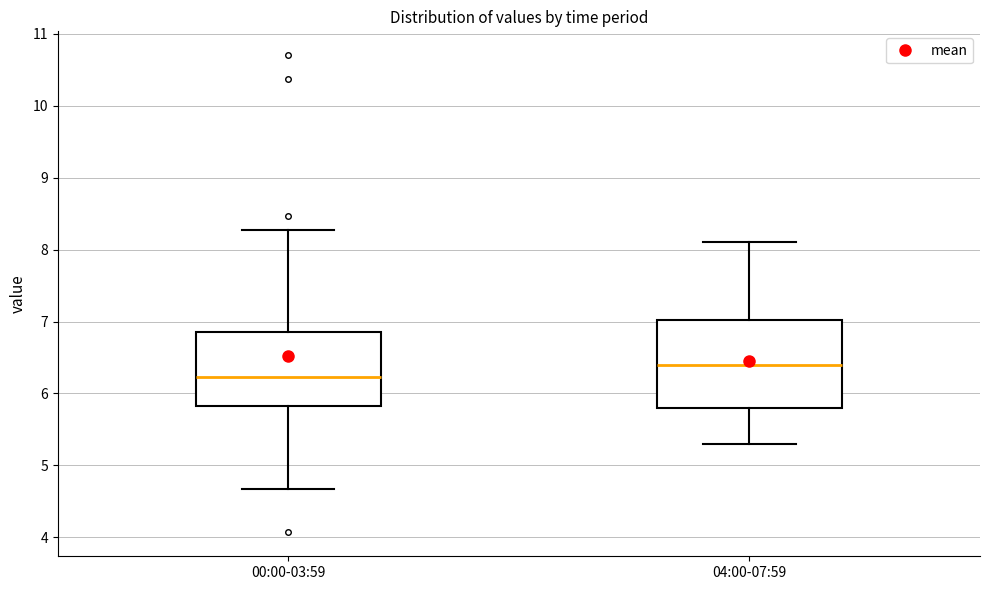

Reading left to right, transcribe this box plot: for each box, give where its median line is, the range the box spans, and where its two whiskers end, as read against the y-axis. The values are not printed on the chart, so give them approximately, as read against the axis.

00:00-03:59: median 6.2, box 5.8 to 6.9, whiskers 4.7 to 8.3
04:00-07:59: median 6.4, box 5.8 to 7.0, whiskers 5.3 to 8.1